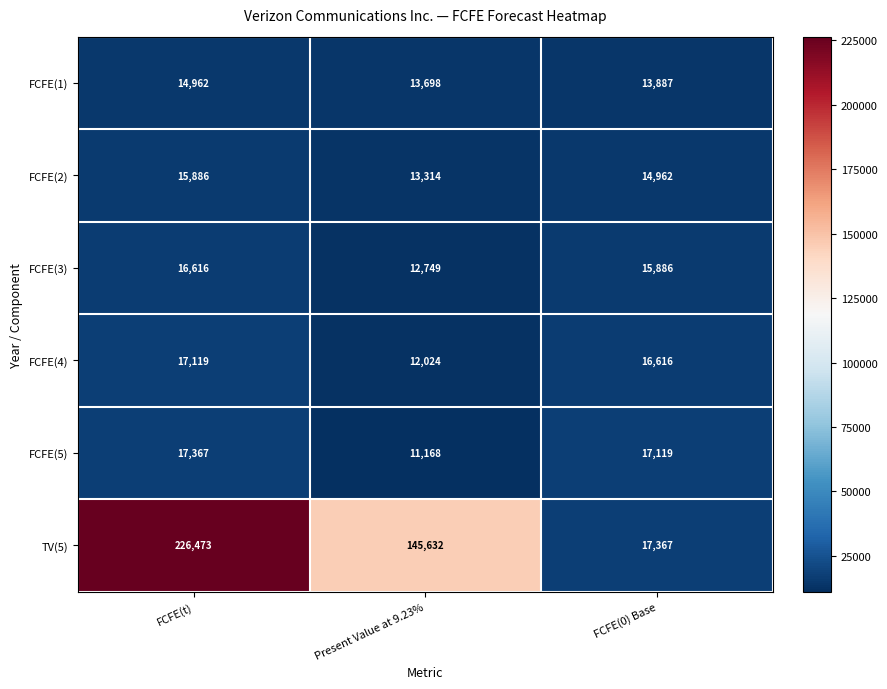

At which category does the chart reach its peak across all series?

FCFE(t)